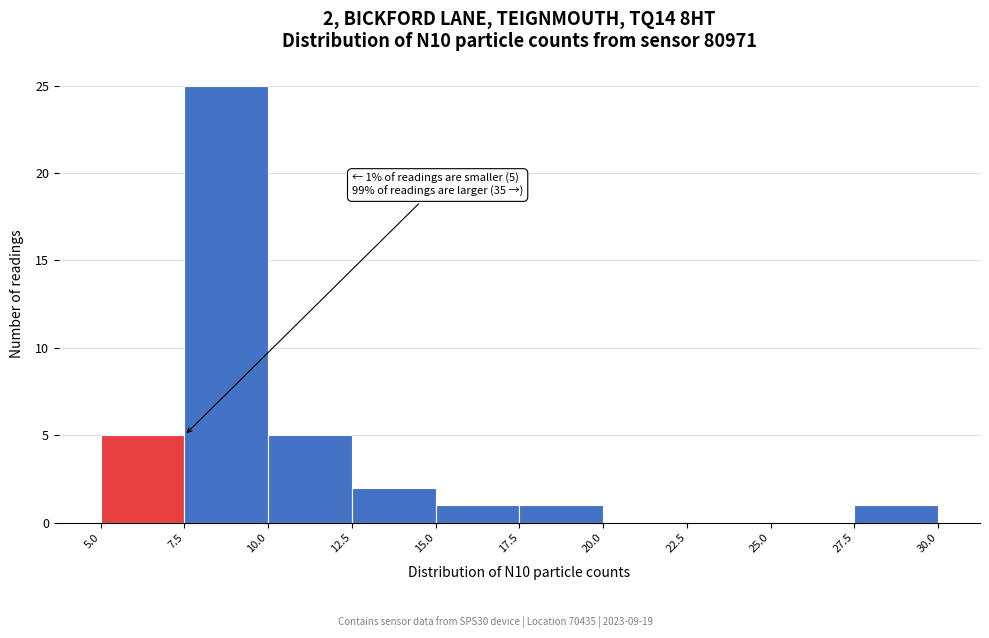

Which range on the x-axis has the tallest bar?

7.5 to 10.0